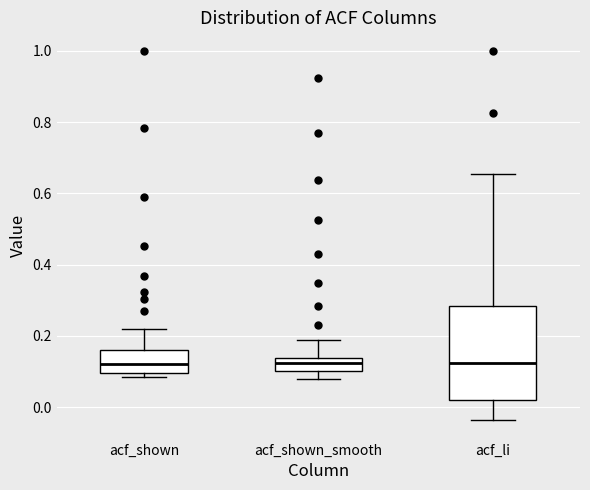

Reading left to right, read every box against the y-axis: the position of its median line, the range the box covers, and the ends of its whiskers. The values are not printed on the chart, so give them approximately, as read against the axis.

acf_shown: median 0.12, box 0.10 to 0.16, whiskers 0.08 to 0.22
acf_shown_smooth: median 0.12, box 0.10 to 0.14, whiskers 0.08 to 0.18
acf_li: median 0.12, box 0.02 to 0.28, whiskers -0.04 to 0.66